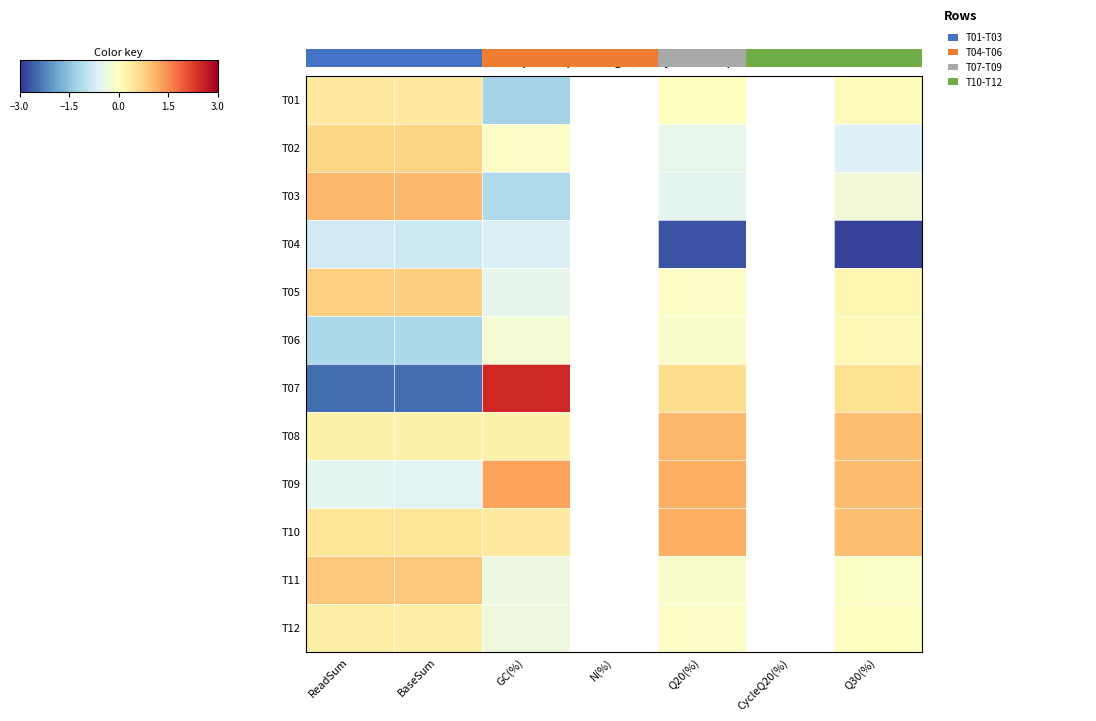

Which series has the largest range (max minus min)?

T07